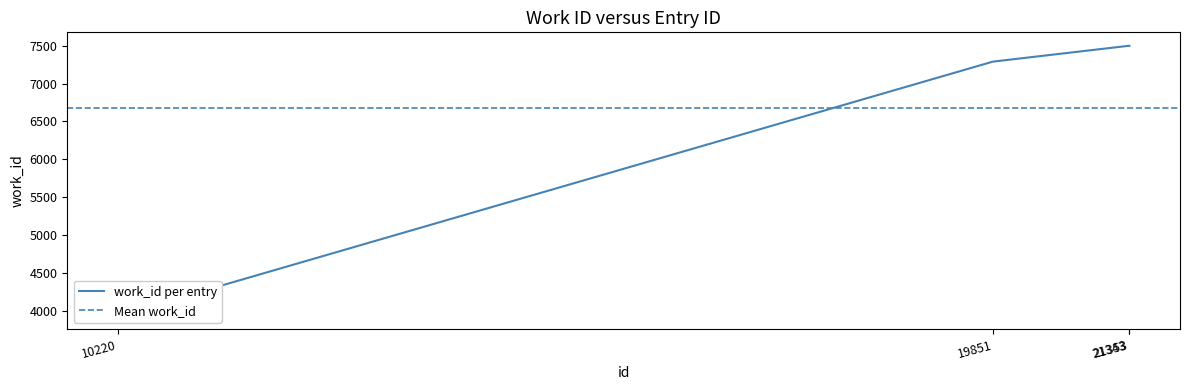

What is the average value?

6556